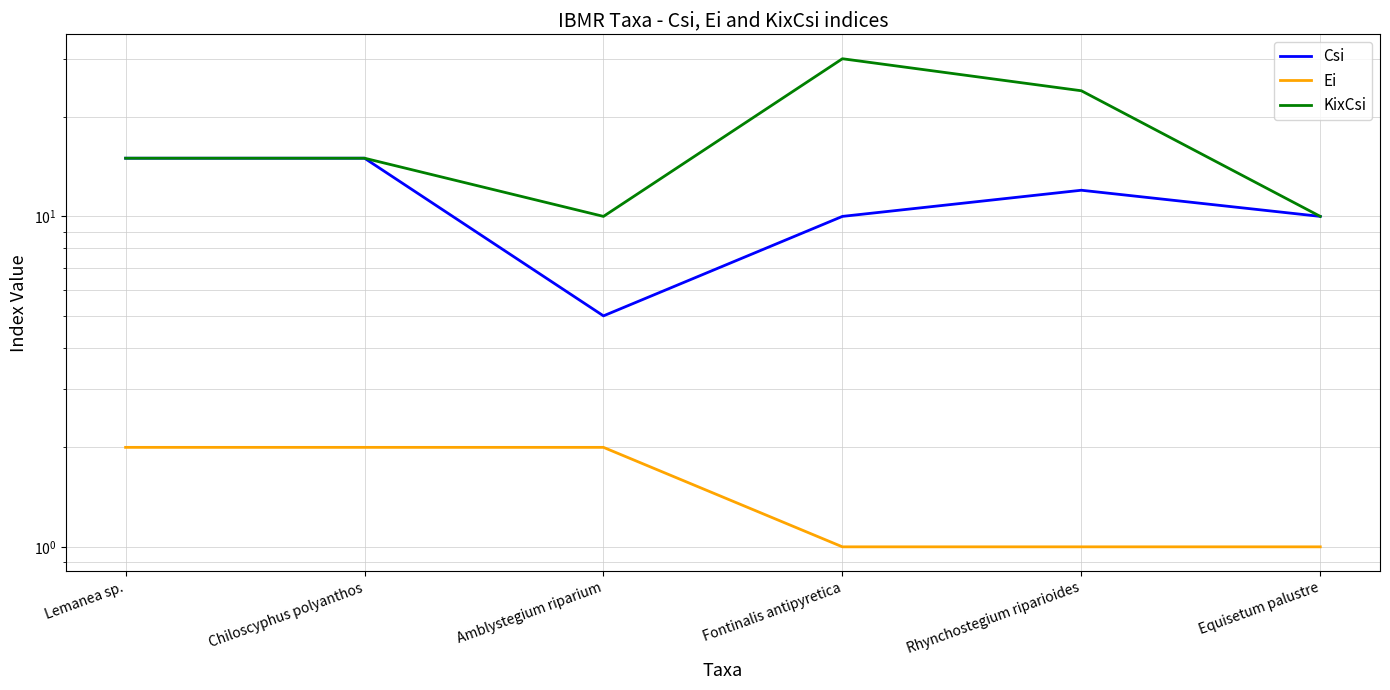

True or false: KixCsi and Csi cross at least once.

False